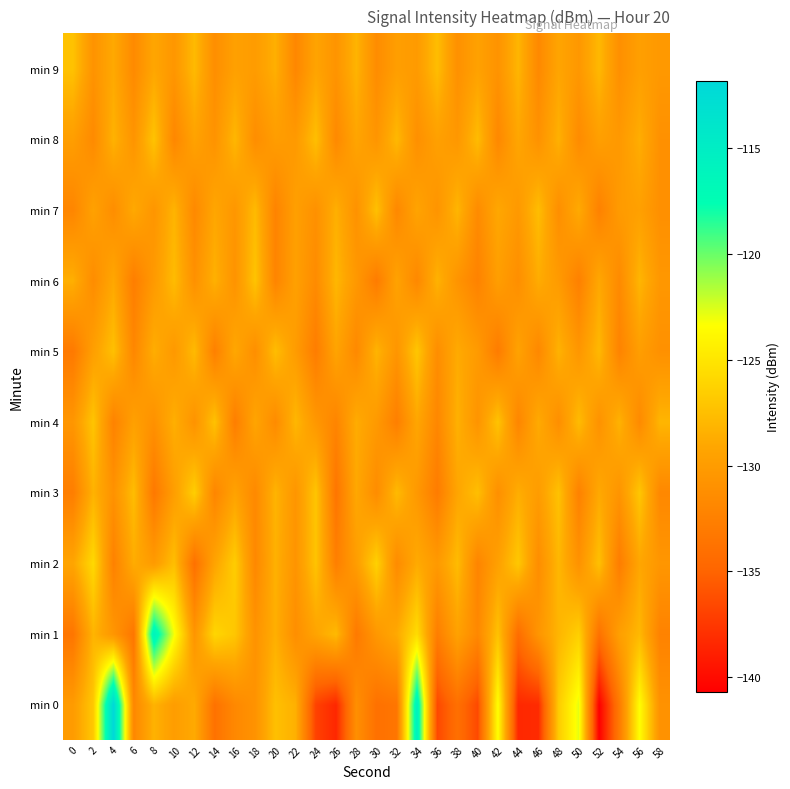

Between 8 and 40, which is larger?

8